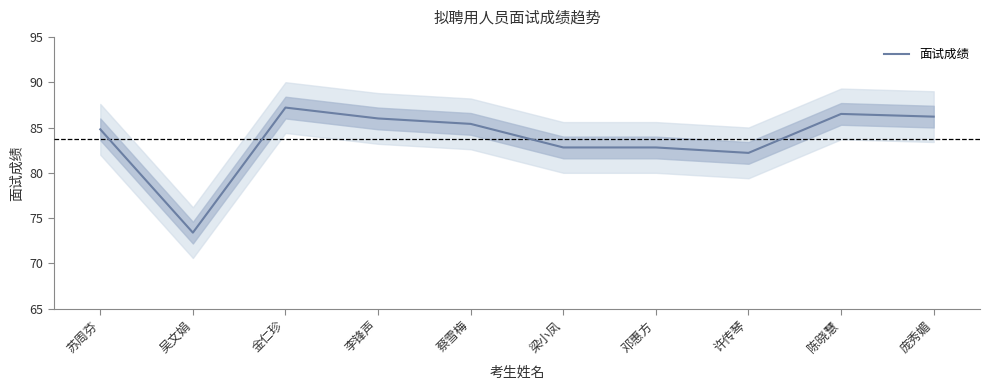

Is this an area chart (filled region under the line)?

No